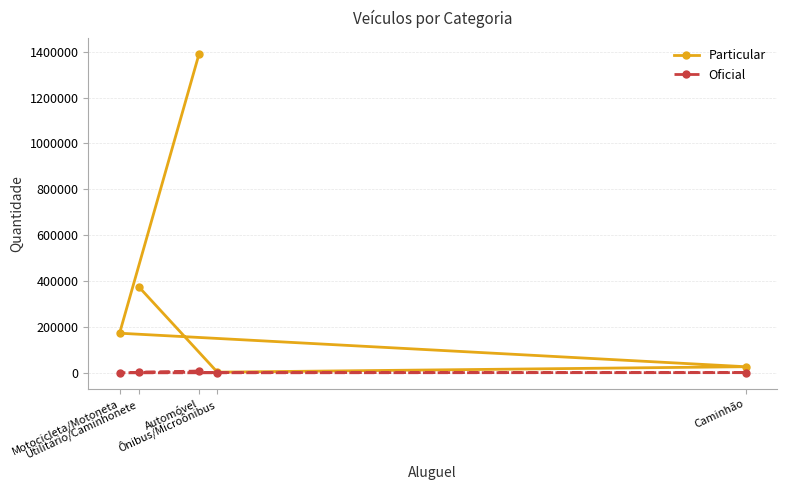

Is it true that Oficial equals 3150 at Utilitário/Caminhonete?

True